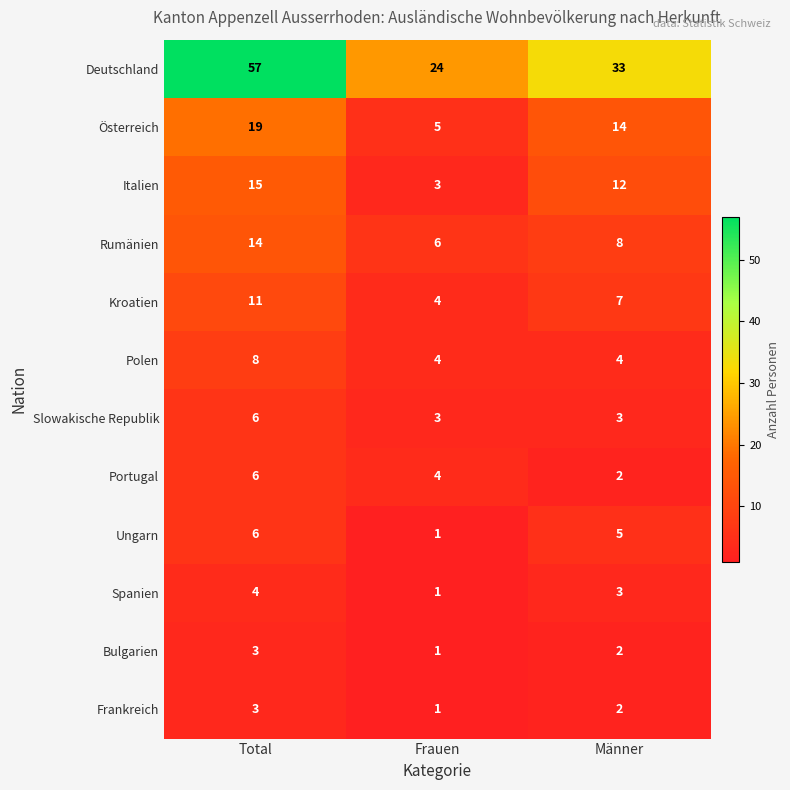

Which category has the highest value in the Bulgarien series?

Total